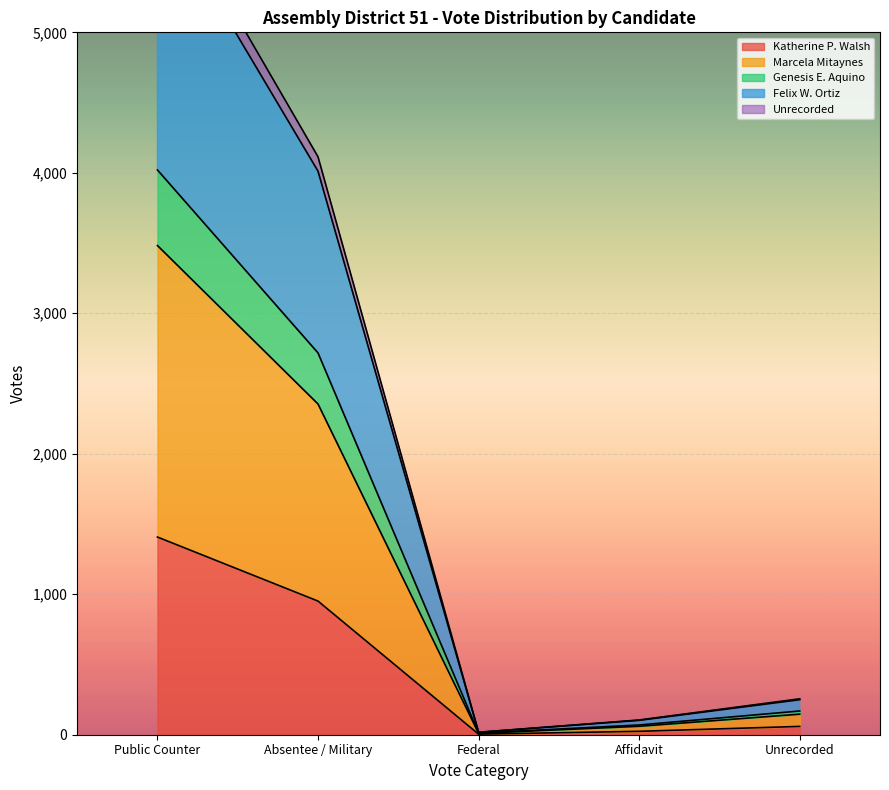

At which label is Katherine P. Walsh closest to 705?

Absentee / Military